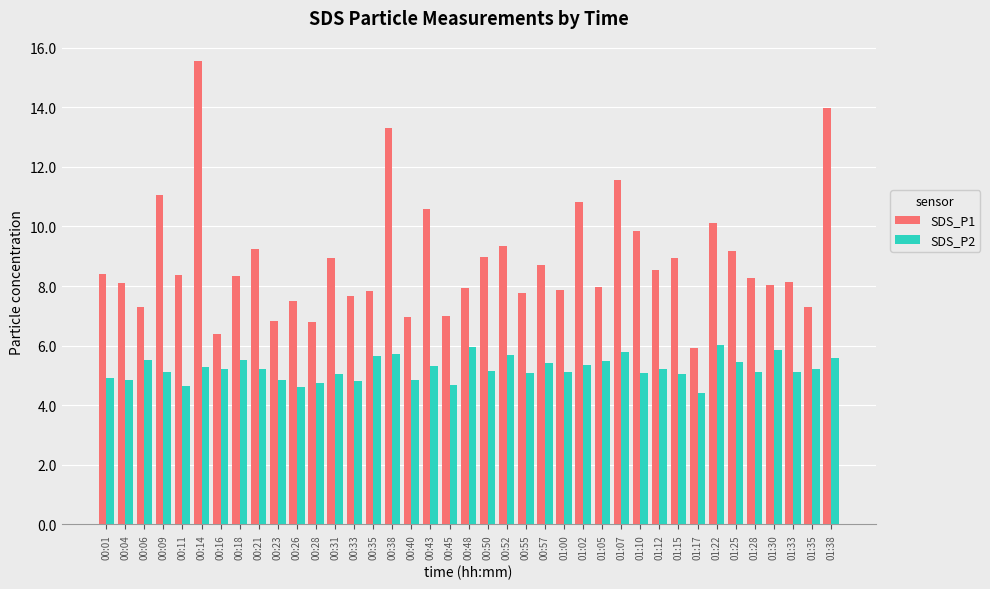

Where does the SDS_P2 series first go above 5?

00:06